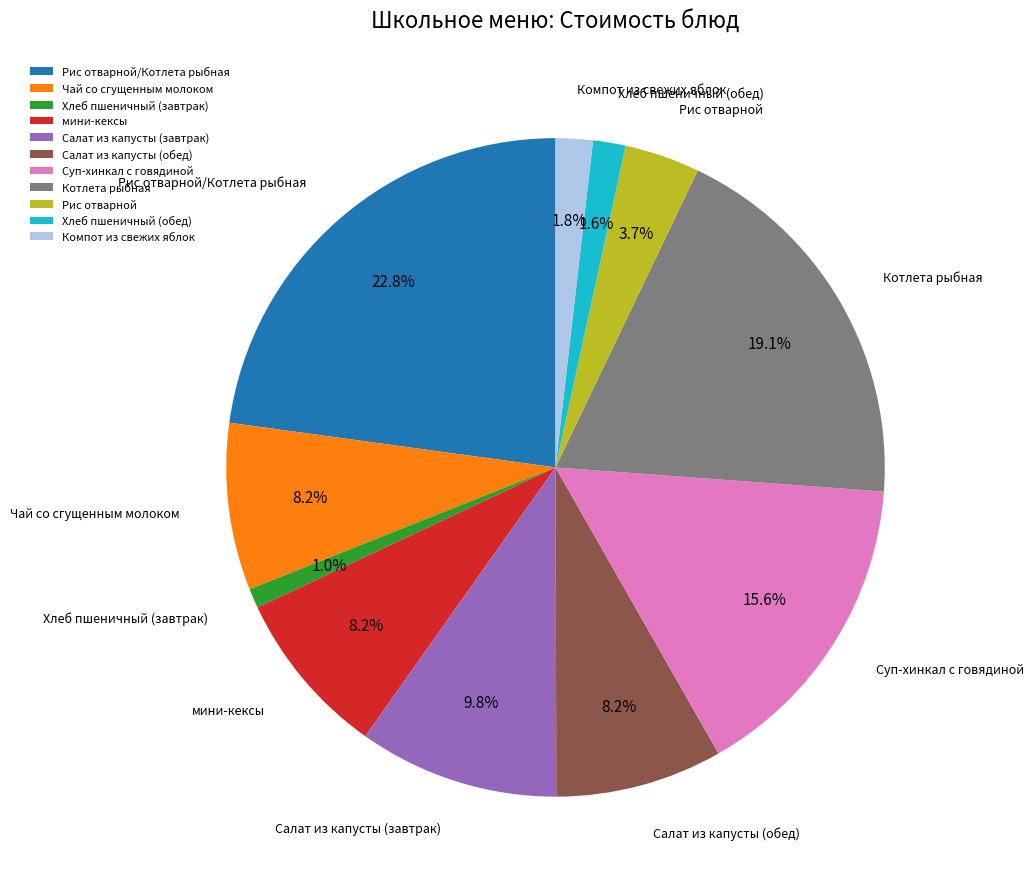

Is Котлета рыбная the majority of the pie?

No